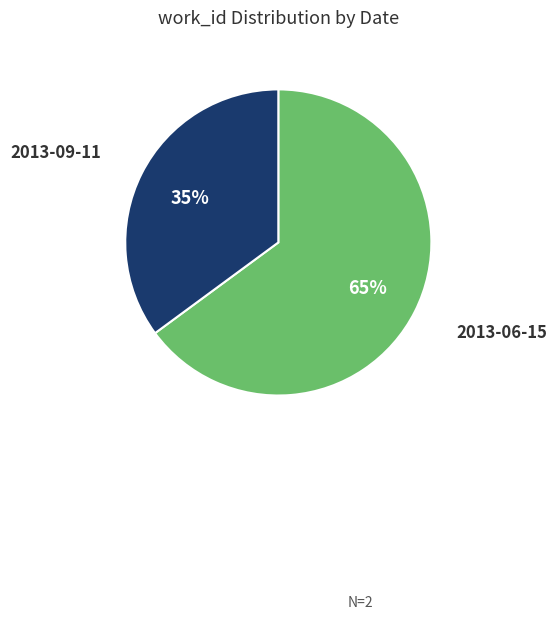

What is the largest slice in the pie chart?

2013-06-15